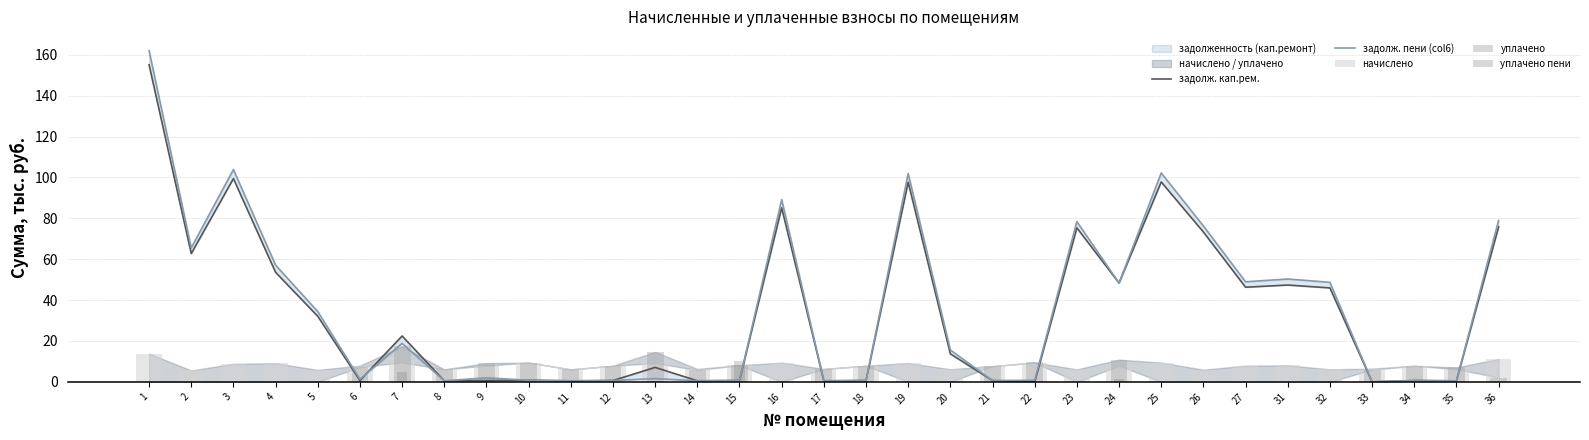

Where is уплачено пени nearest to the value 5?

7